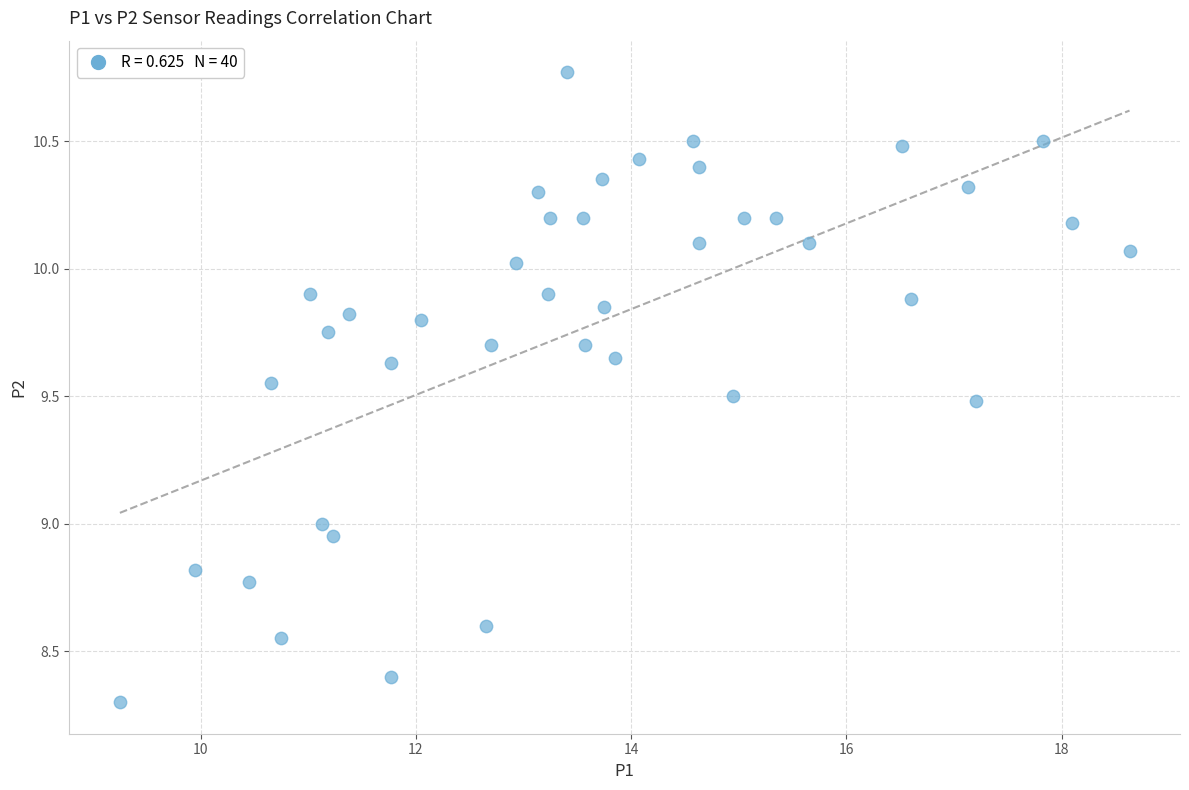

What is the range of X values (max minus min)?

9.4